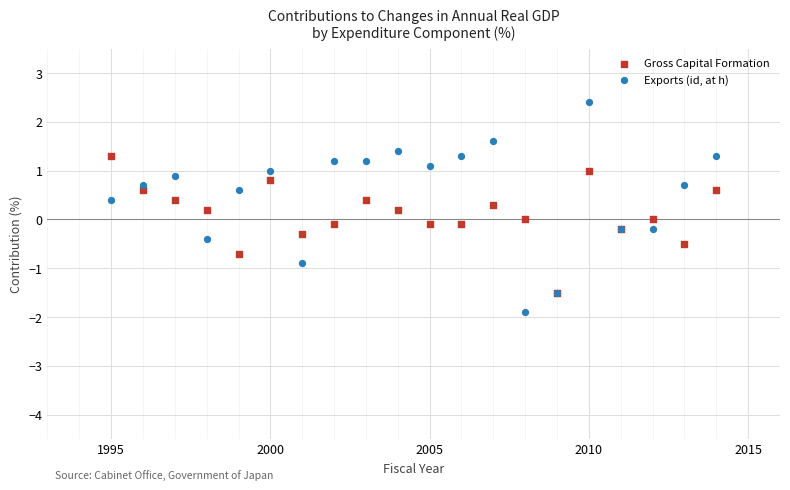

Which series reaches the minimum Y coordinate?

Exports (id, at h)